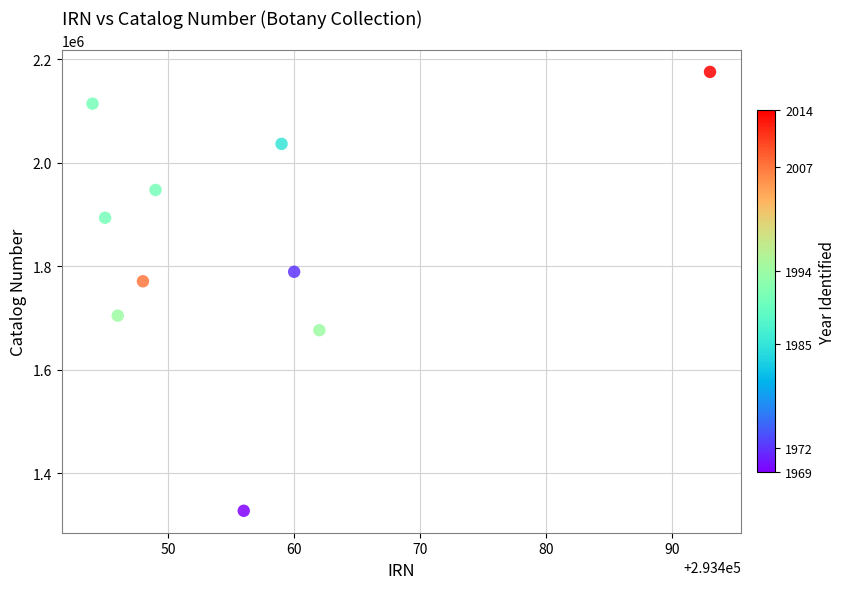

What is the range of X values (max minus min)?

49